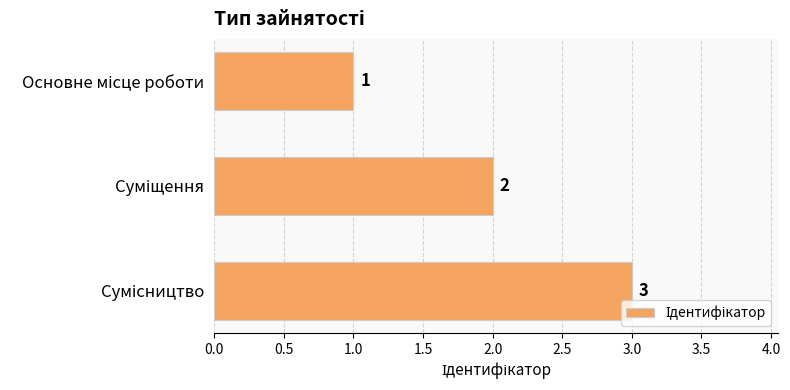

What is the sum of all values?

6